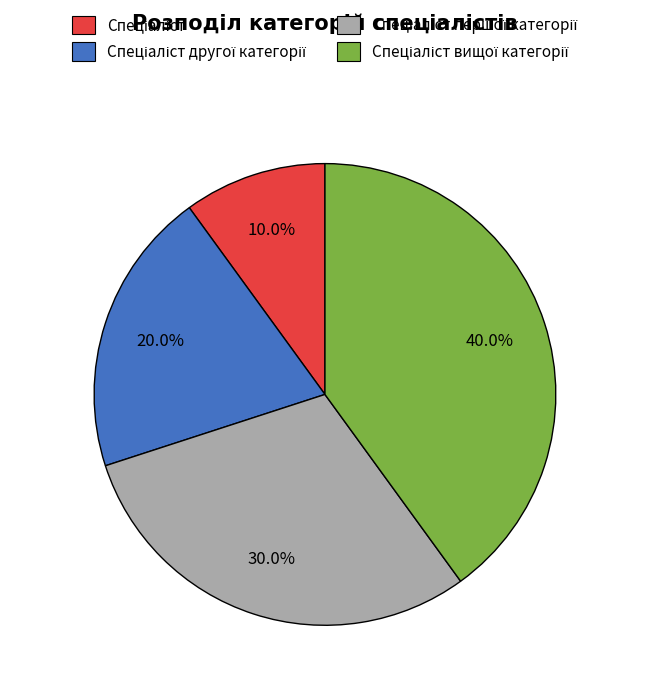

Does any single category account for the majority?

No